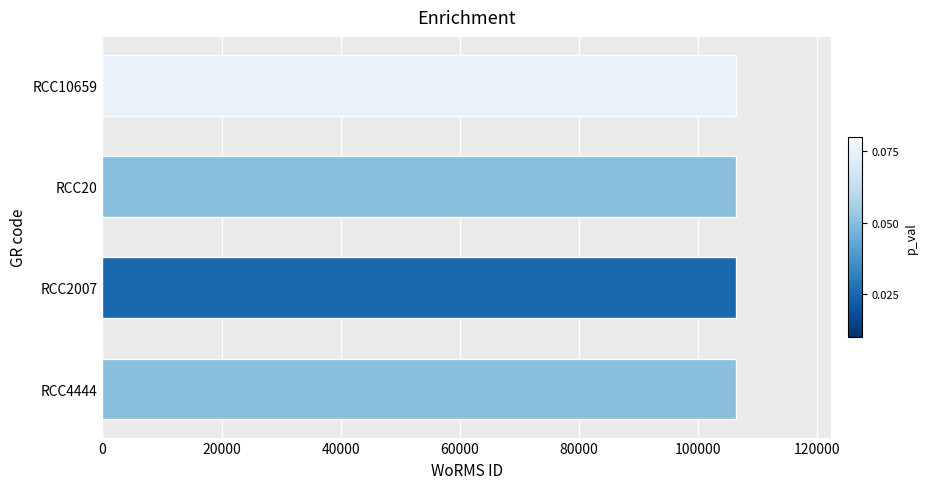

What is the greatest value displayed?

106316